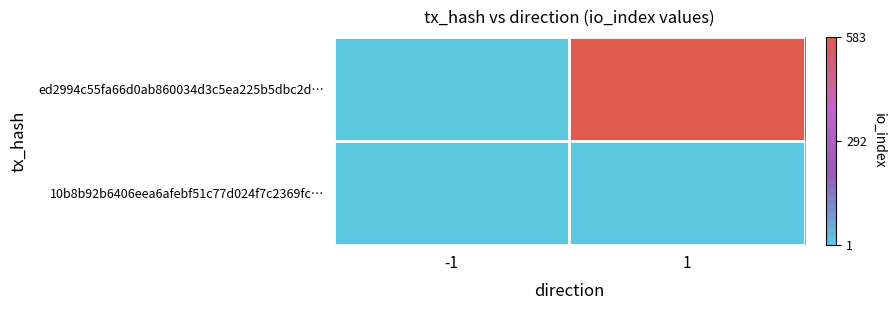

What is the total value across all series at 1?

584